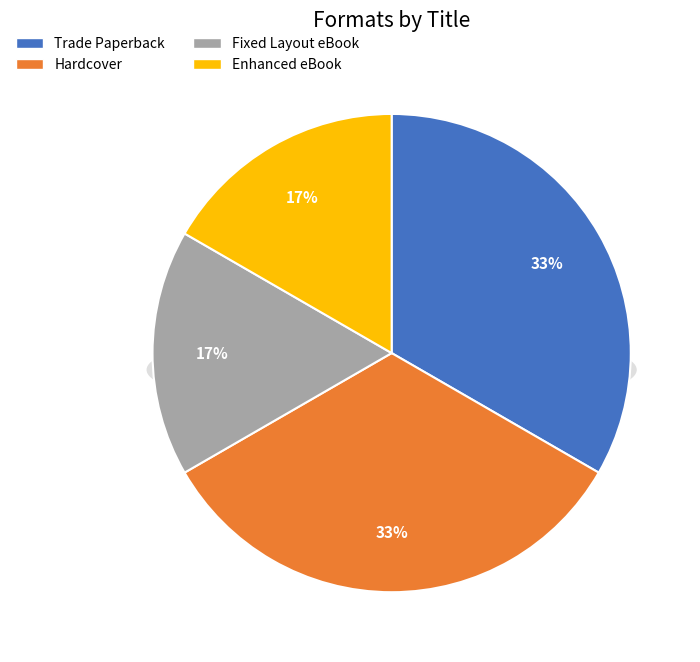

To the nearest percent, what portion does Hardcover represent?

33%